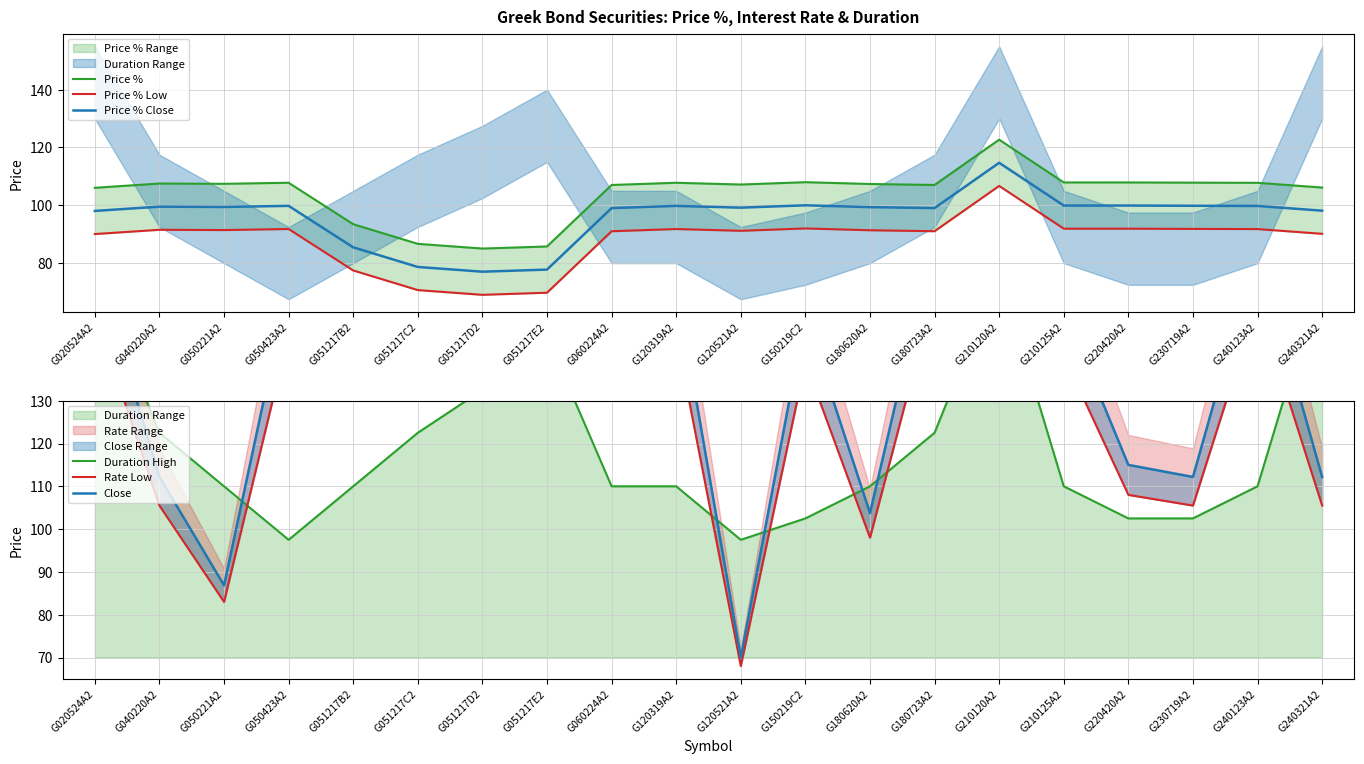

How many values in the Close series exceed 151?

10